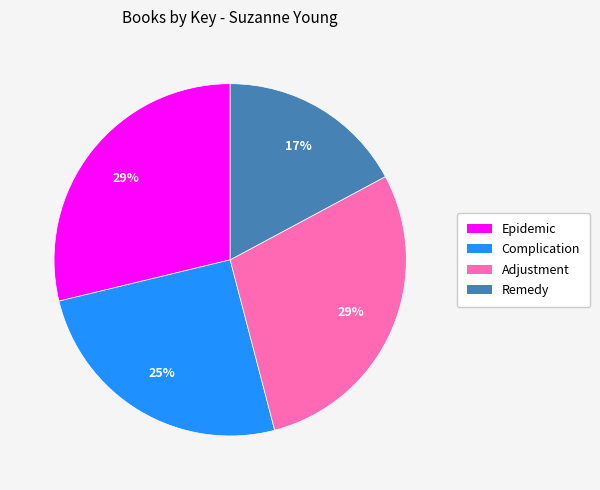

To the nearest percent, what is the combined percentage of Remedy and Complication?

42%